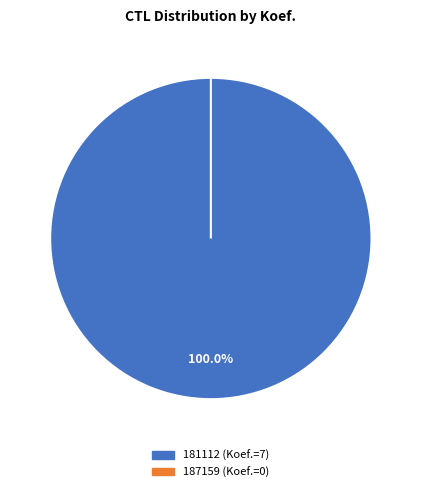

To the nearest percent, what is the difference between the 187159 and 181112 slice percentages?

100%